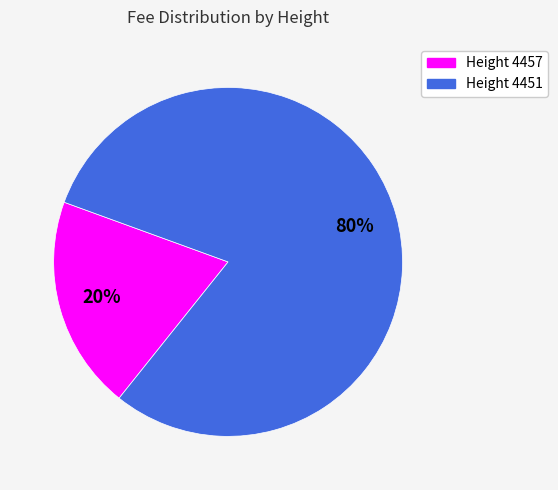

To the nearest percent, what percentage of the pie is 4451?

80%